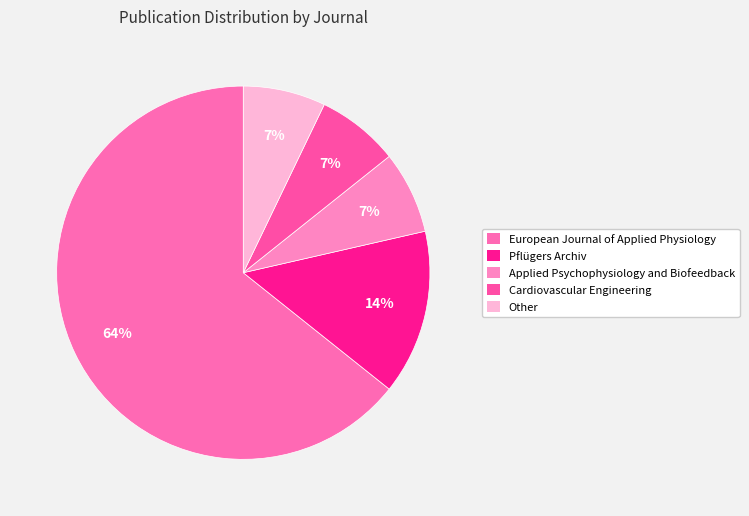

Is it true that European Journal of Applied Physiology is 64% of the pie?

True